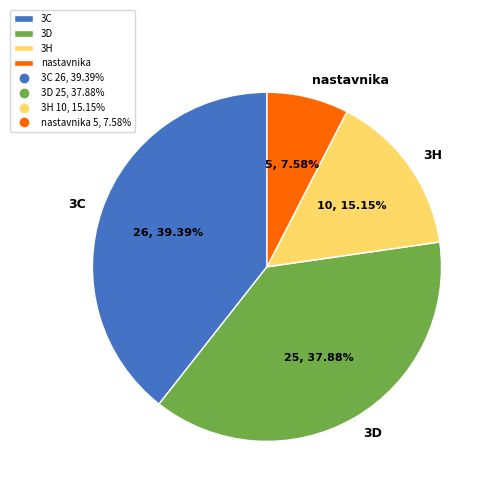

True or false: 3C accounts for 39% of the total.

True